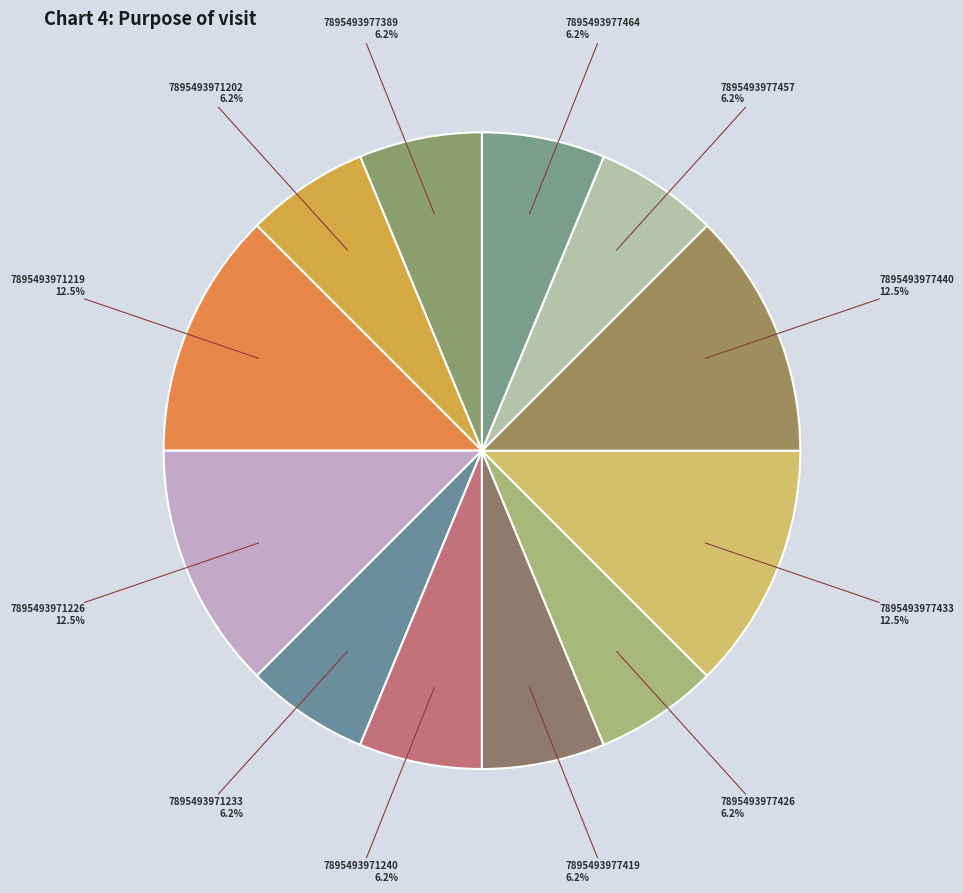

Count the number of slices in the pie.

12